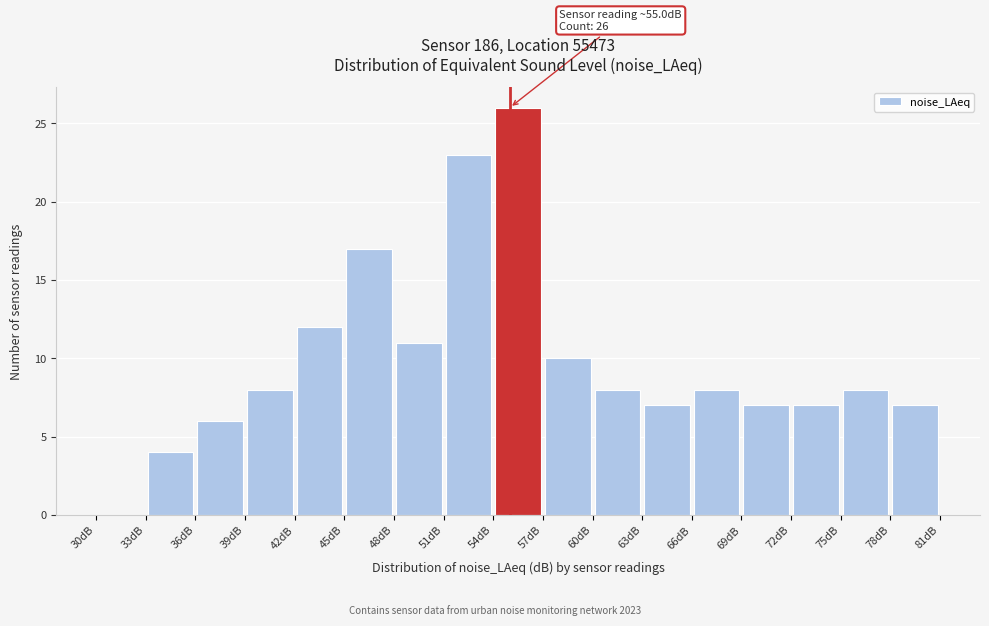

Over which range of the x-axis is the bar tallest?

54 to 57